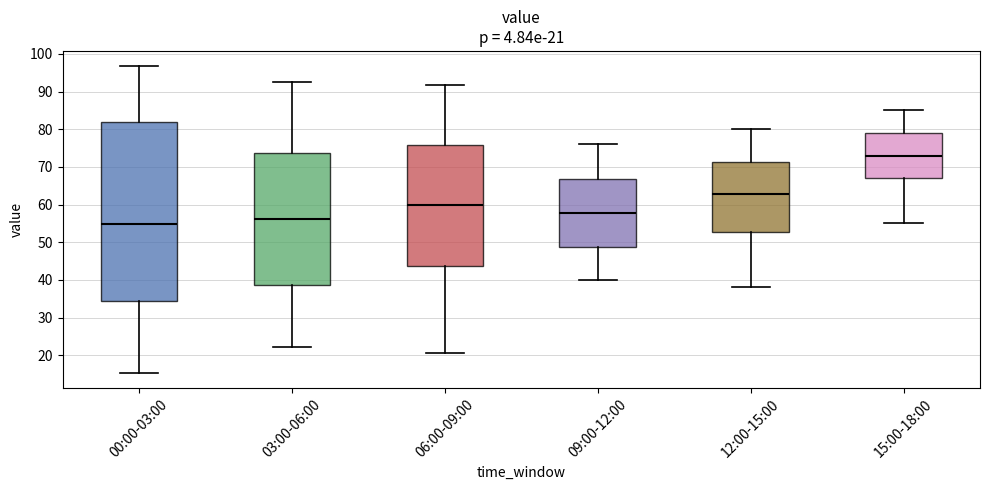

Which box is the tallest, from its lower edge to its upper edge?

00:00-03:00